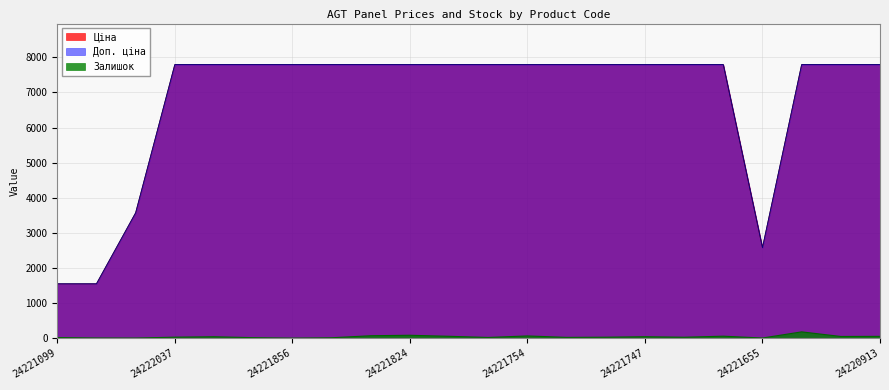

How many data points does each series have?

22